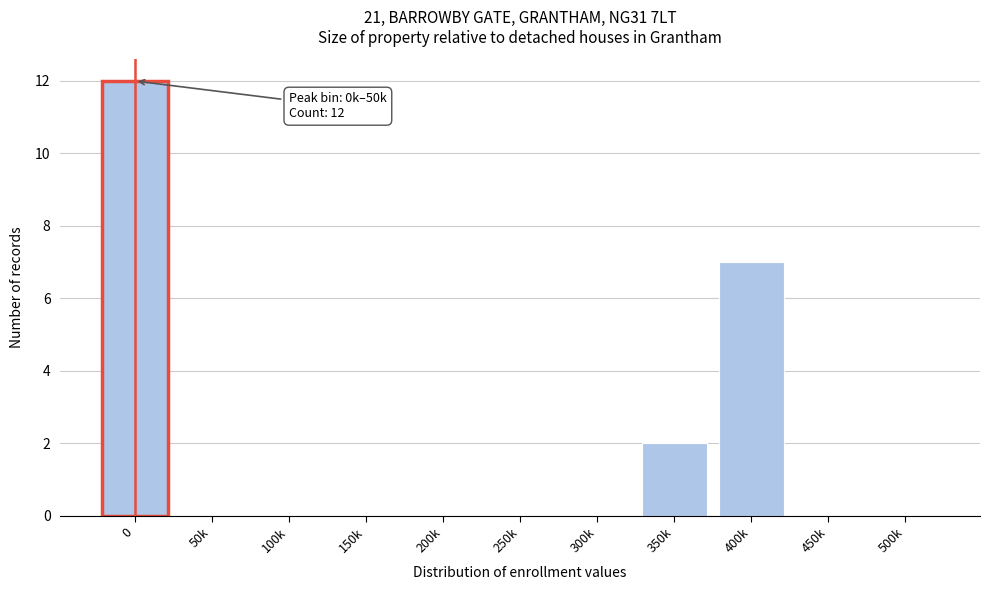

Reading right to left, list all the values displayed in this chart.

500k=0	450k=0	400k=7	350k=2	300k=0	250k=0	200k=0	150k=0	100k=0	50k=0	0=12